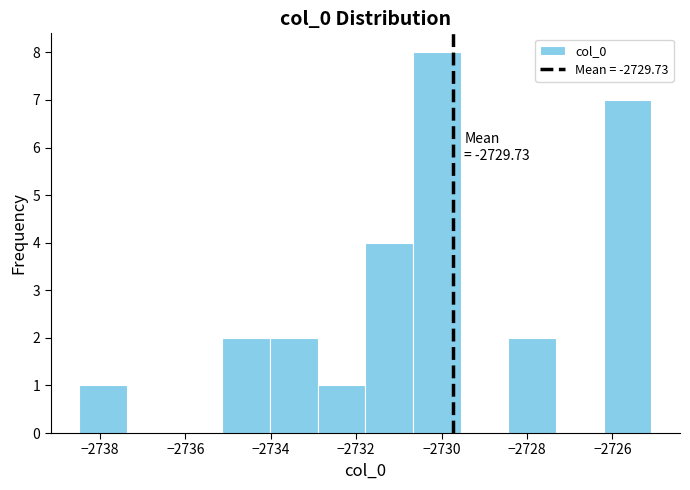

Which range on the x-axis has the tallest bar?

-2730.6 to -2729.6